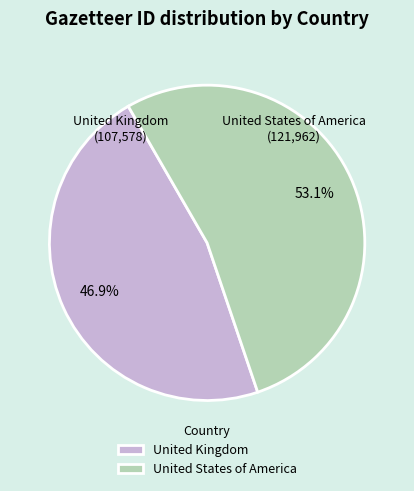

What is the smallest slice in the pie chart?

United Kingdom